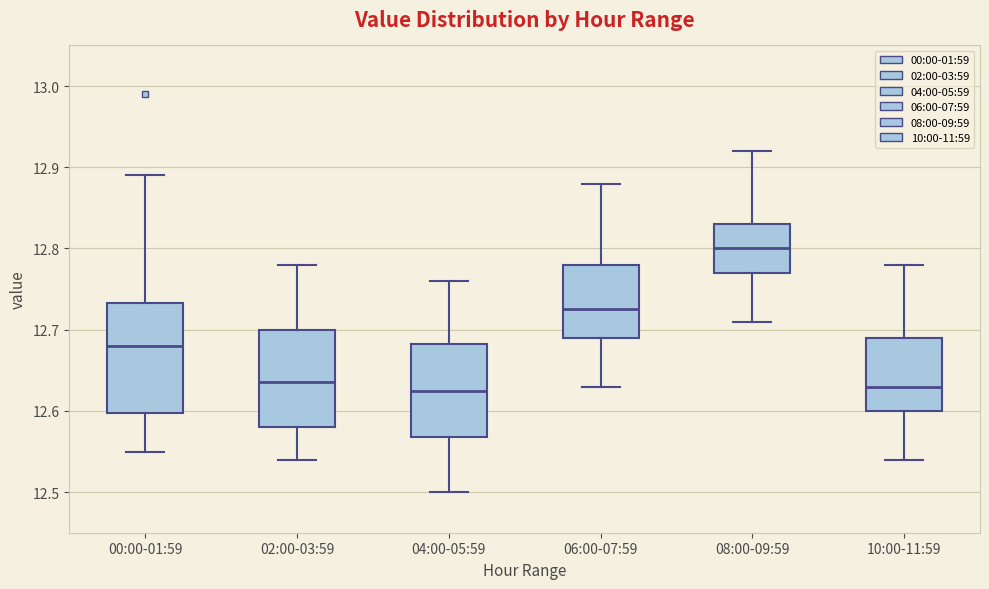

Reading left to right, transcribe this box plot: for each box, give where its median line is, the range the box spans, and where its two whiskers end, as read against the y-axis. The values are not printed on the chart, so give them approximately, as read against the axis.

00:00-01:59: median 12.68, box 12.60 to 12.73, whiskers 12.55 to 12.89
02:00-03:59: median 12.64, box 12.58 to 12.70, whiskers 12.54 to 12.78
04:00-05:59: median 12.63, box 12.57 to 12.68, whiskers 12.50 to 12.76
06:00-07:59: median 12.73, box 12.69 to 12.78, whiskers 12.63 to 12.88
08:00-09:59: median 12.80, box 12.77 to 12.83, whiskers 12.71 to 12.92
10:00-11:59: median 12.63, box 12.60 to 12.69, whiskers 12.54 to 12.78